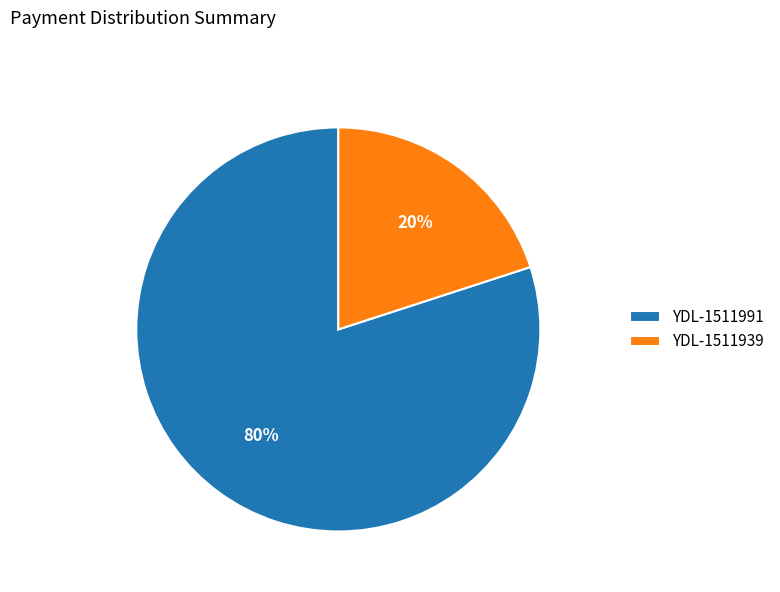

Rank the categories by value from highest to lowest.

YDL-1511991, YDL-1511939